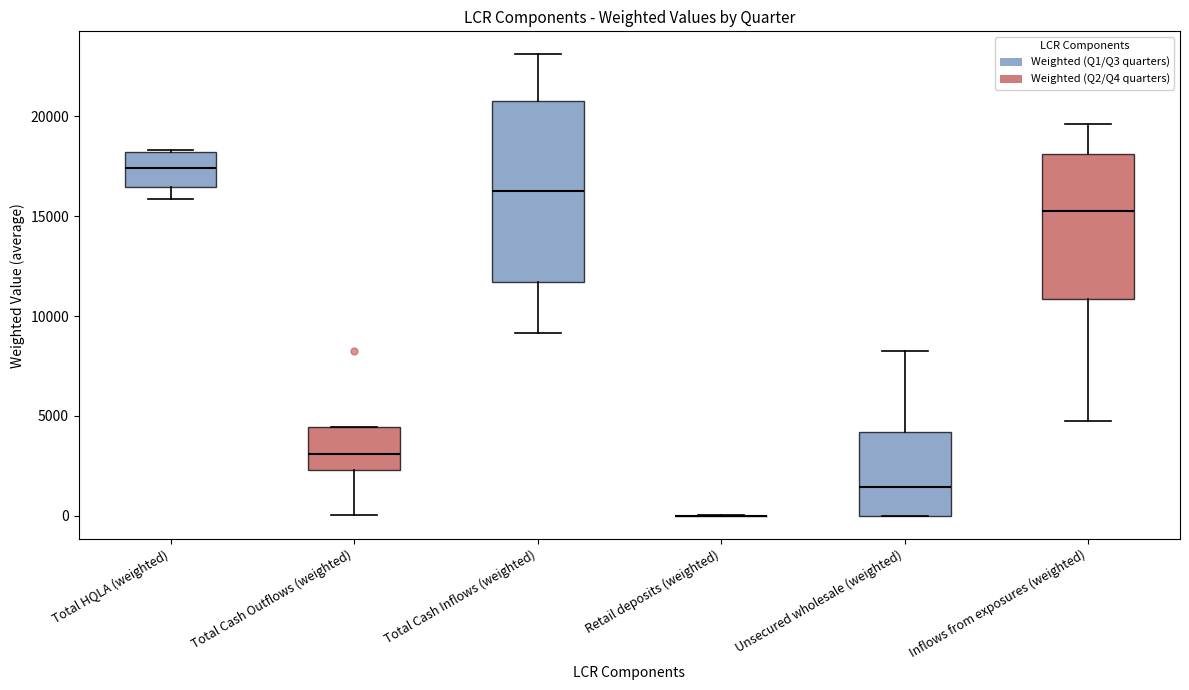

Reading left to right, transcribe this box plot: for each box, give where its median line is, the range the box spans, and where its two whiskers end, as read against the y-axis. The values are not printed on the chart, so give them approximately, as read against the axis.

Total HQLA (weighted): median 17500, box 16500 to 18000, whiskers 16000 to 18500
Total Cash Outflows (weighted): median 3000, box 2500 to 4500, whiskers 0 to 4500
Total Cash Inflows (weighted): median 16500, box 11500 to 20500, whiskers 9000 to 23000
Retail deposits (weighted): box collapsed to a line at 0, whiskers 0 to 0
Unsecured wholesale (weighted): median 1500, box 0 to 4000, whiskers 0 to 8000
Inflows from exposures (weighted): median 15500, box 11000 to 18000, whiskers 4500 to 19500